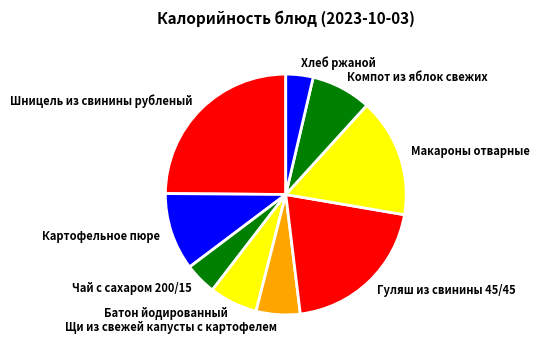

How many slices are in this pie chart?

9